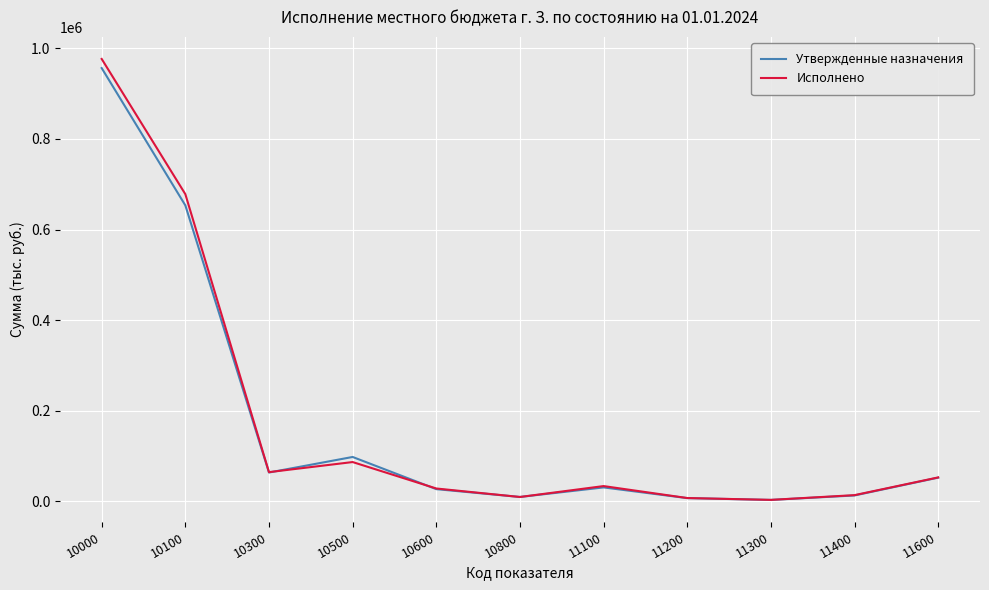

True or false: Исполнено has more than 2 interior local peaks.

False